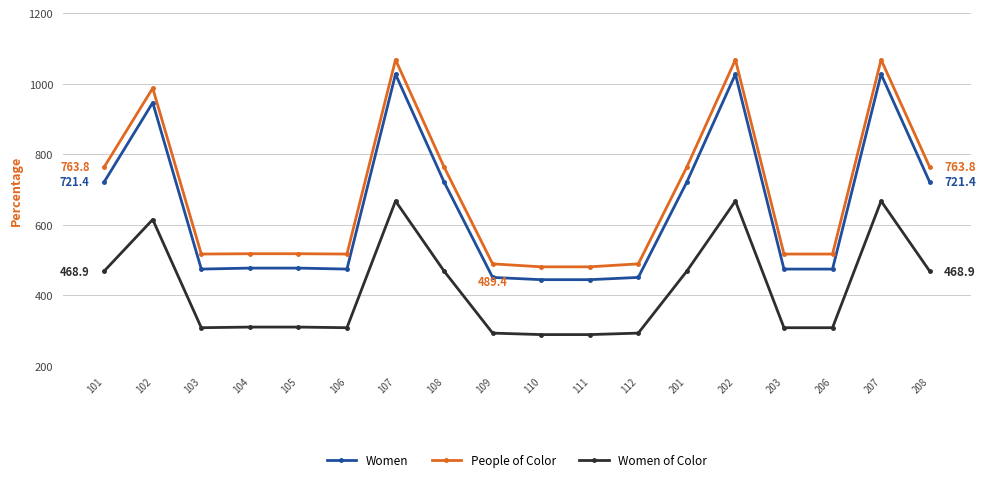

What is the value of the Women point at the 4th from the left?

477.4